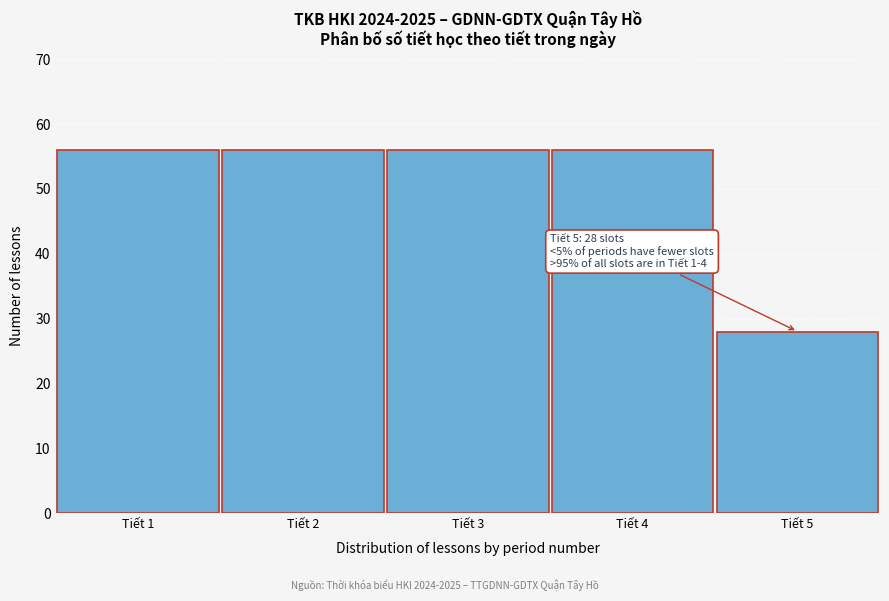

Reading left to right, extract all data points from this chart.

56	56	56	56	28